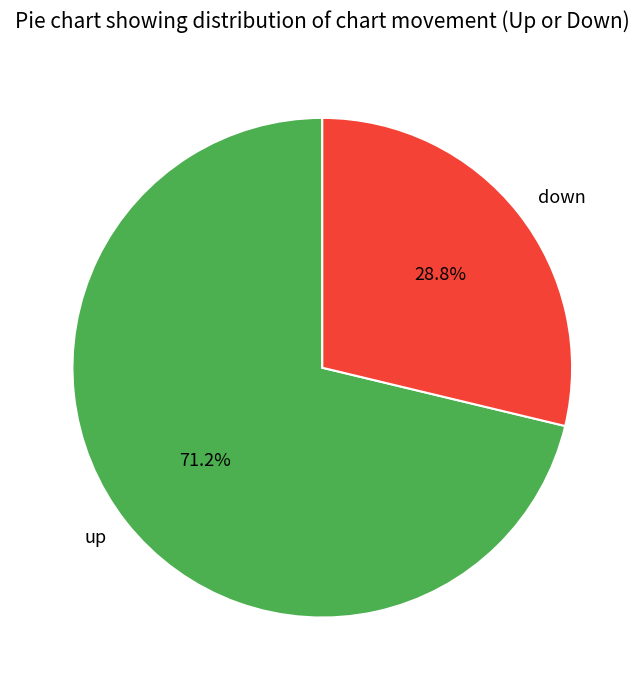

How much of the chart is everything except up?

28.8%